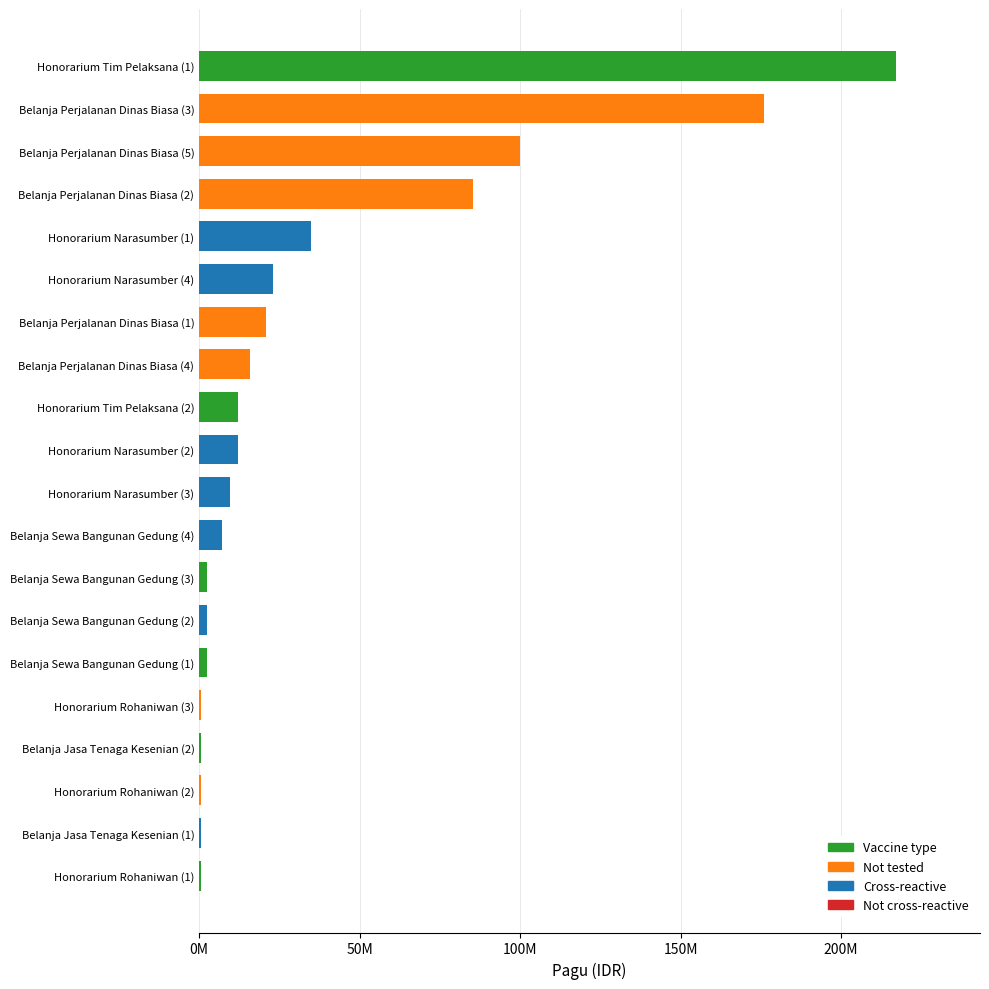

Is it true that the value at Belanja Jasa Tenaga Kesenian (1) is 400000?

True